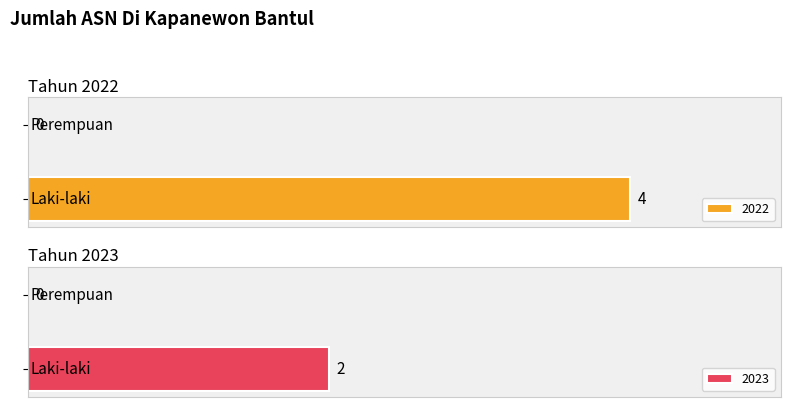

Is it true that 2023 equals 2 at Laki-laki?

True